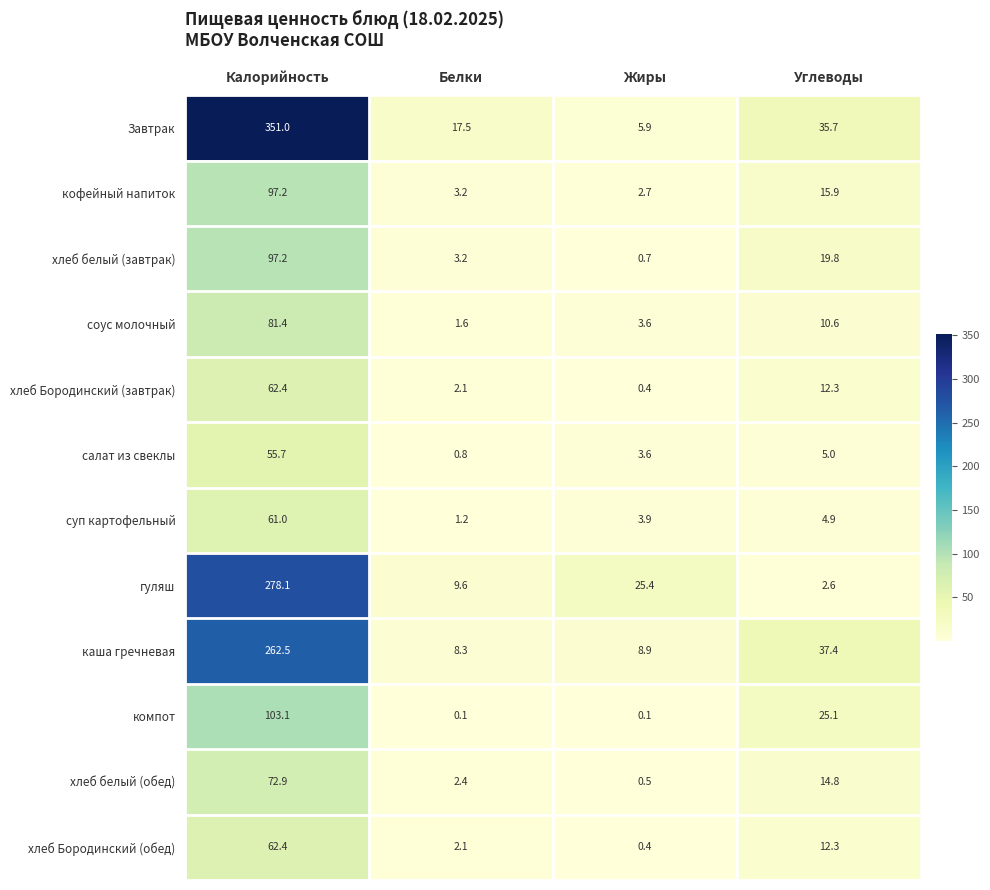

List the labels in order of хлеб Бородинский (завтрак) value, smallest first.

Жиры, Белки, Углеводы, Калорийность